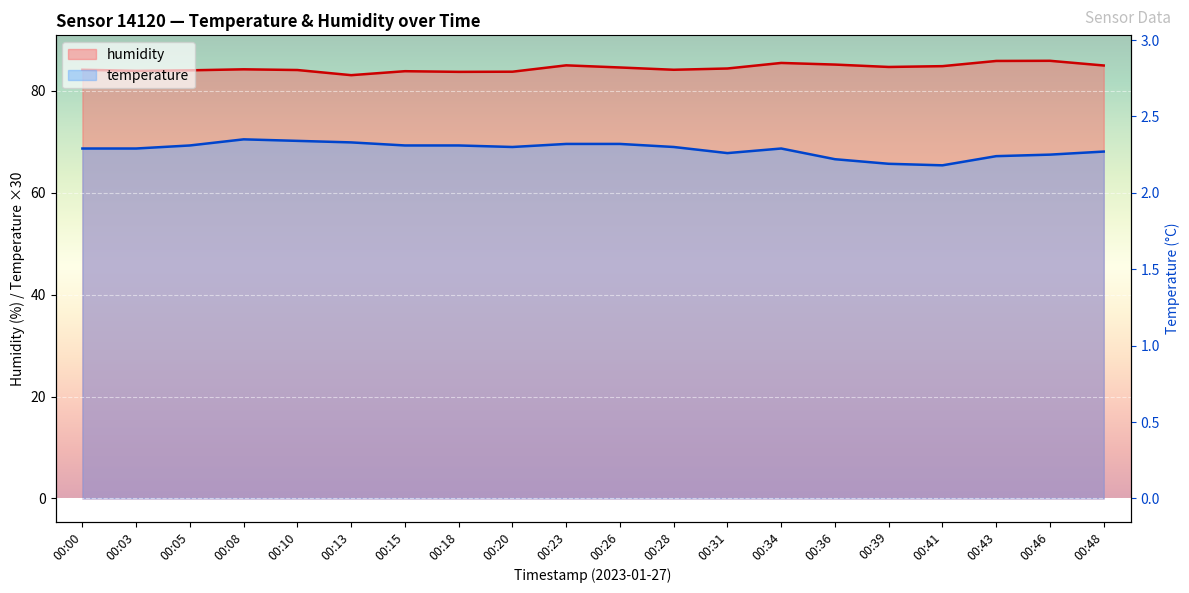

Reading left to right, extract all data points from this chart.

temperature: 00:00=68.7	00:03=68.7	00:05=69.3	00:08=70.5	00:10=70.2	00:13=69.9	00:15=69.3	00:18=69.3	00:20=69.0	00:23=69.6	00:26=69.6	00:28=69.0	00:31=67.8	00:34=68.7	00:36=66.6	00:39=65.7	00:41=65.4	00:43=67.2	00:46=67.5	00:48=68.1
humidity: 00:00=84.2	00:03=84.0	00:05=84.0	00:08=84.2	00:10=84.1	00:13=83.1	00:15=83.9	00:18=83.8	00:20=83.8	00:23=85.0	00:26=84.6	00:28=84.2	00:31=84.4	00:34=85.5	00:36=85.2	00:39=84.7	00:41=84.9	00:43=85.9	00:46=85.9	00:48=85.0